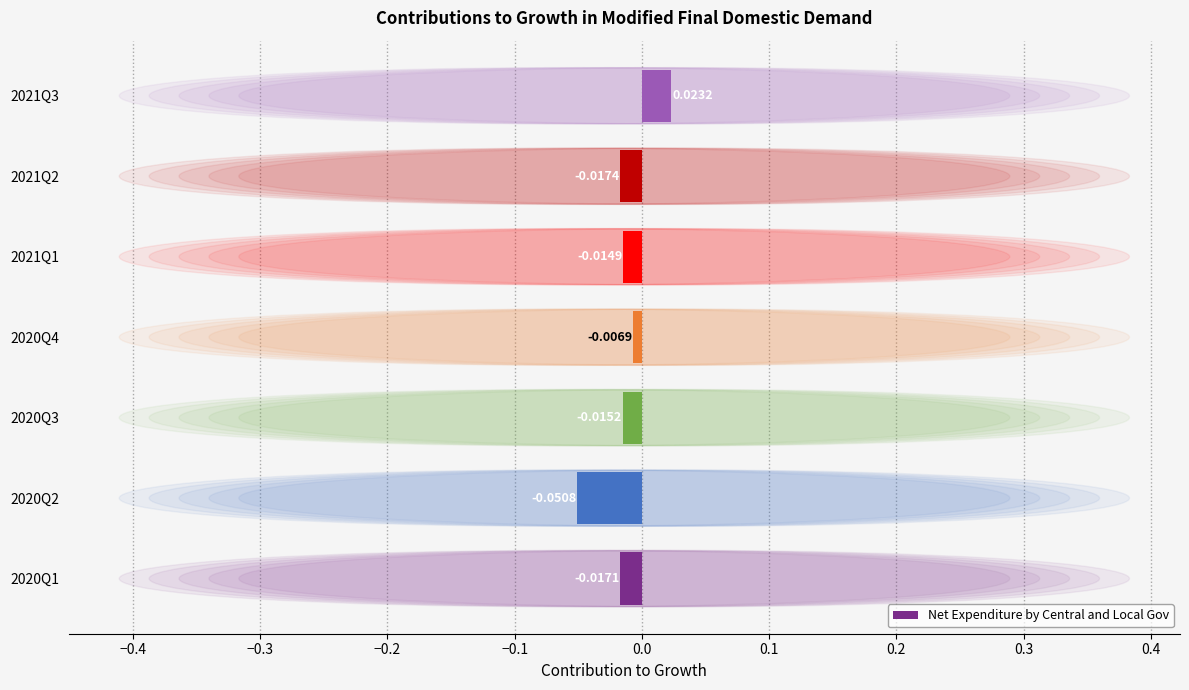

Rank the categories by value from lowest to highest.

2020Q2, 2021Q2, 2020Q1, 2020Q3, 2021Q1, 2020Q4, 2021Q3